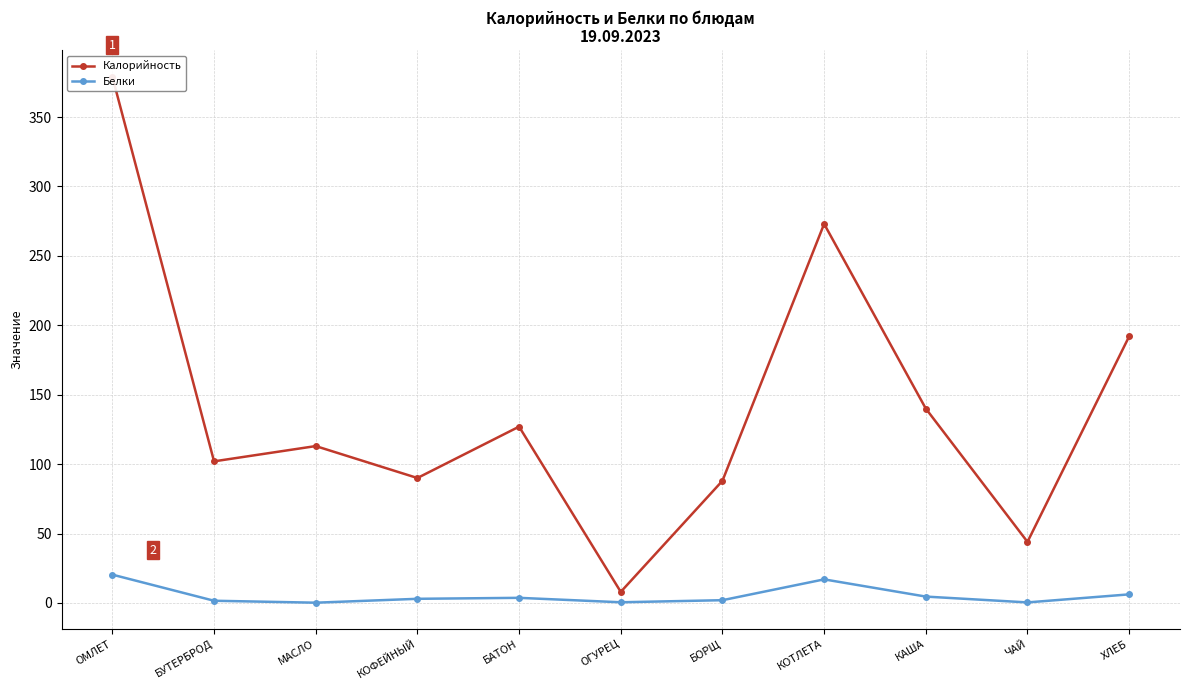

What is the lowest value of the Белки series?

0.2